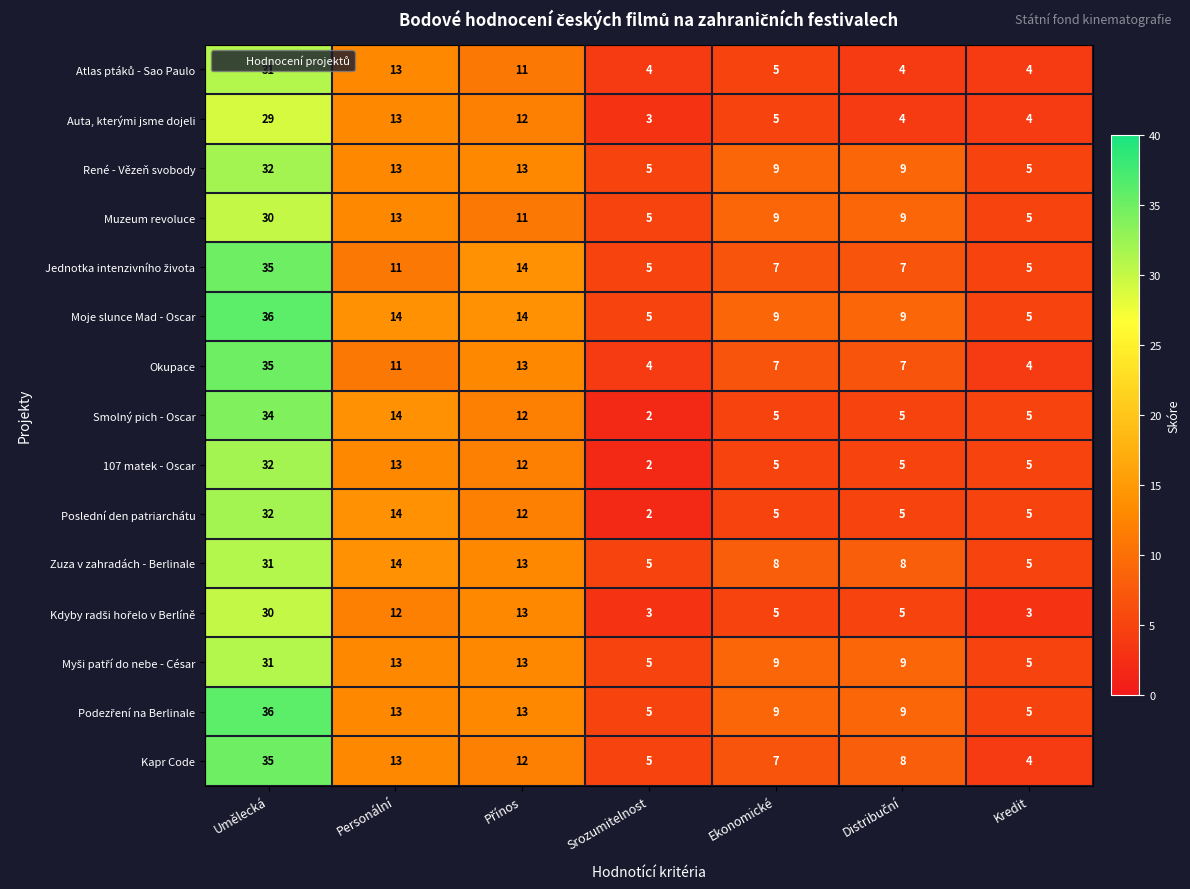

What is the total value across all series at Ekonomické?

104